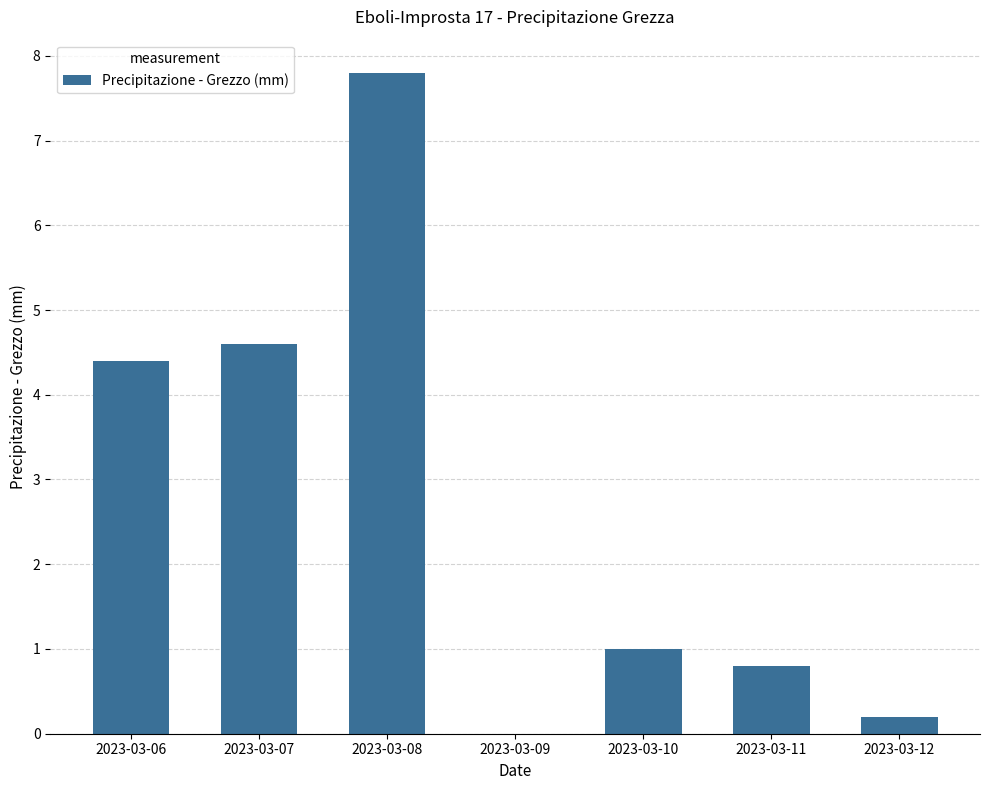

How many distinct data groups are displayed?

1